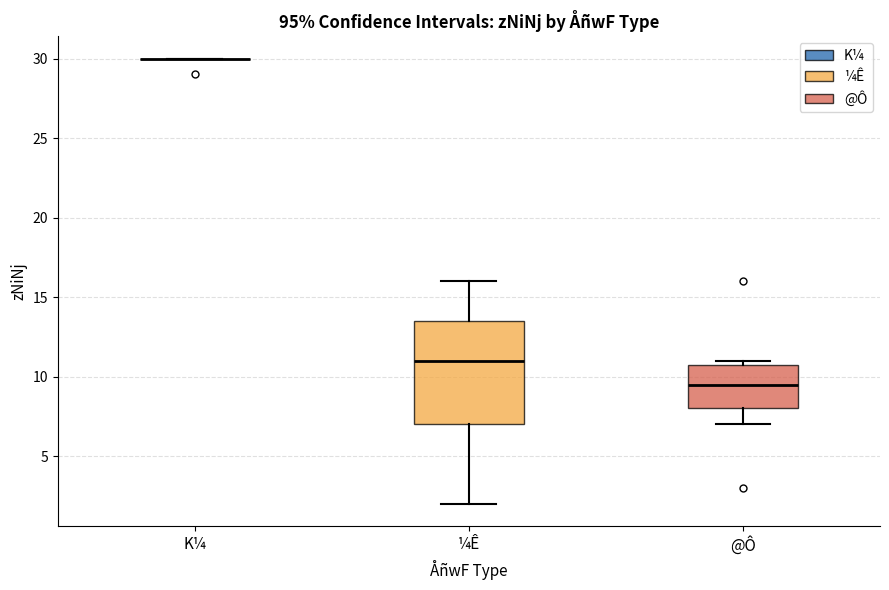

Comparing the boxes themselves (not the whiskers), which one is the tallest?

¼Ê